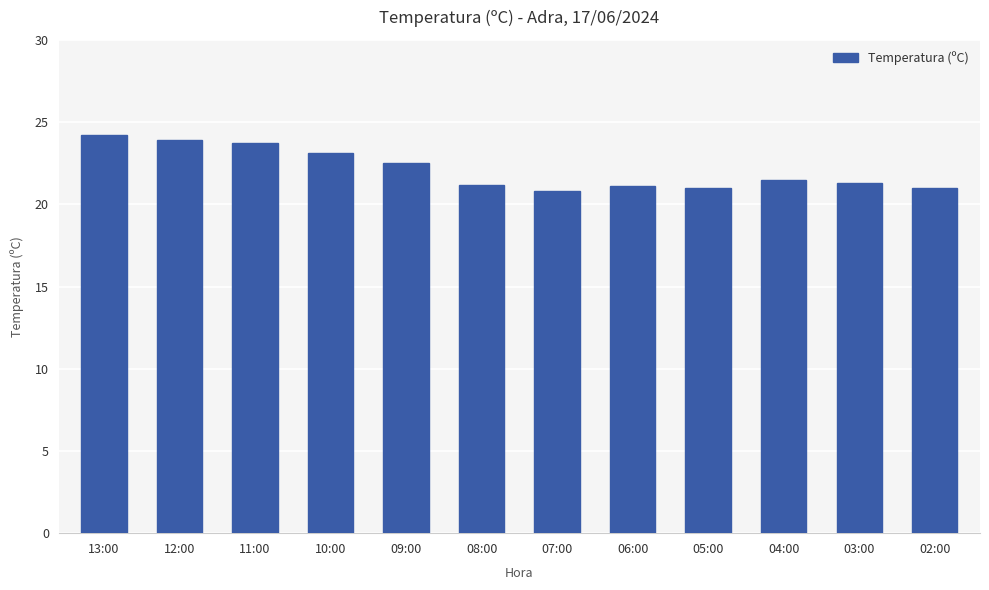

How many data points does each series have?

12